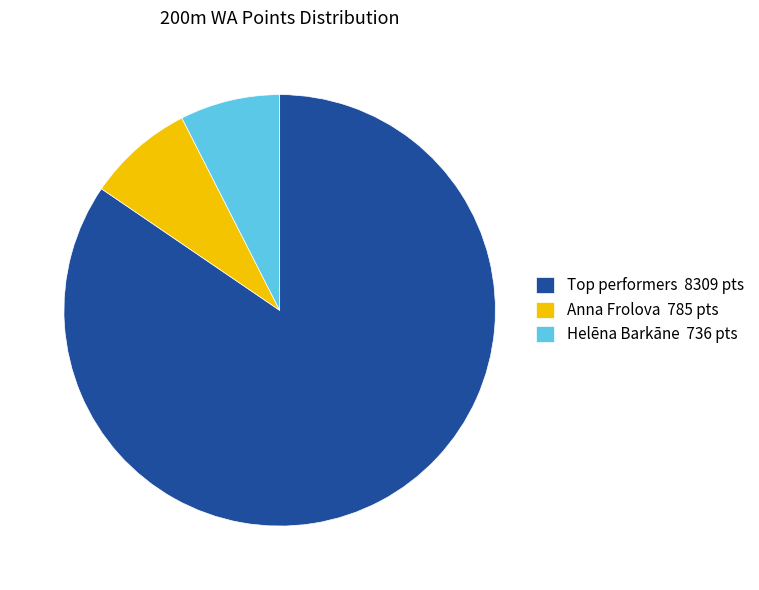

Does Helēna Barkāne 736 pts account for over 50% of the chart?

No